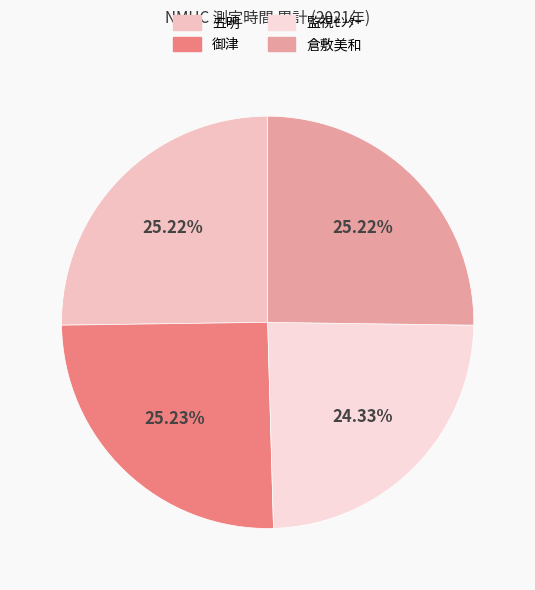

What is the change in value from 五明 to 倉敷美和?

-1